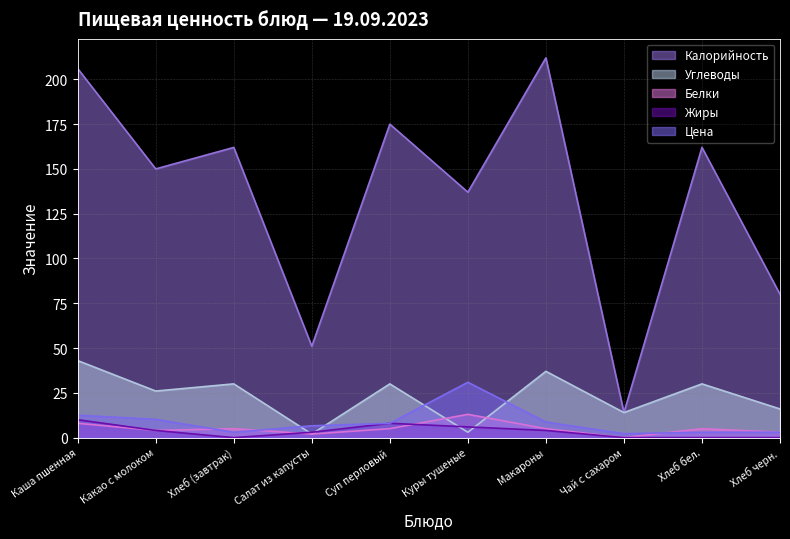

Between which two adjacent categories do Углеводы and Жиры first intersect?

Хлеб (завтрак) and Салат из капусты